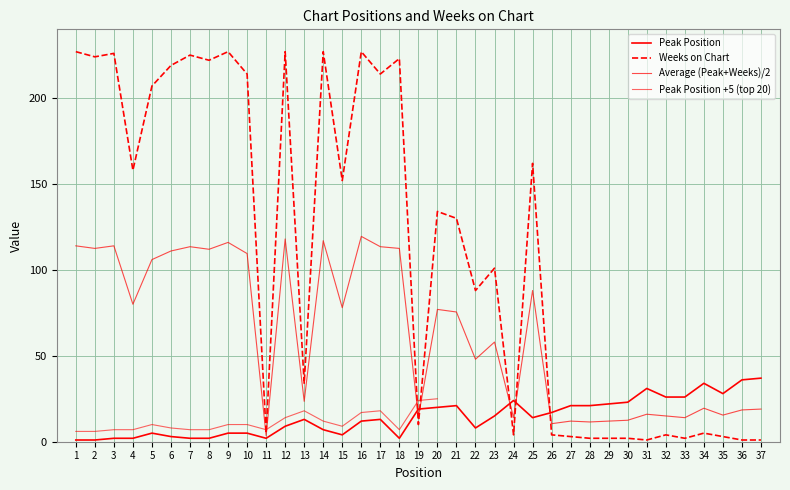

True or false: Peak Position and Weeks on Chart cross at least once.

True